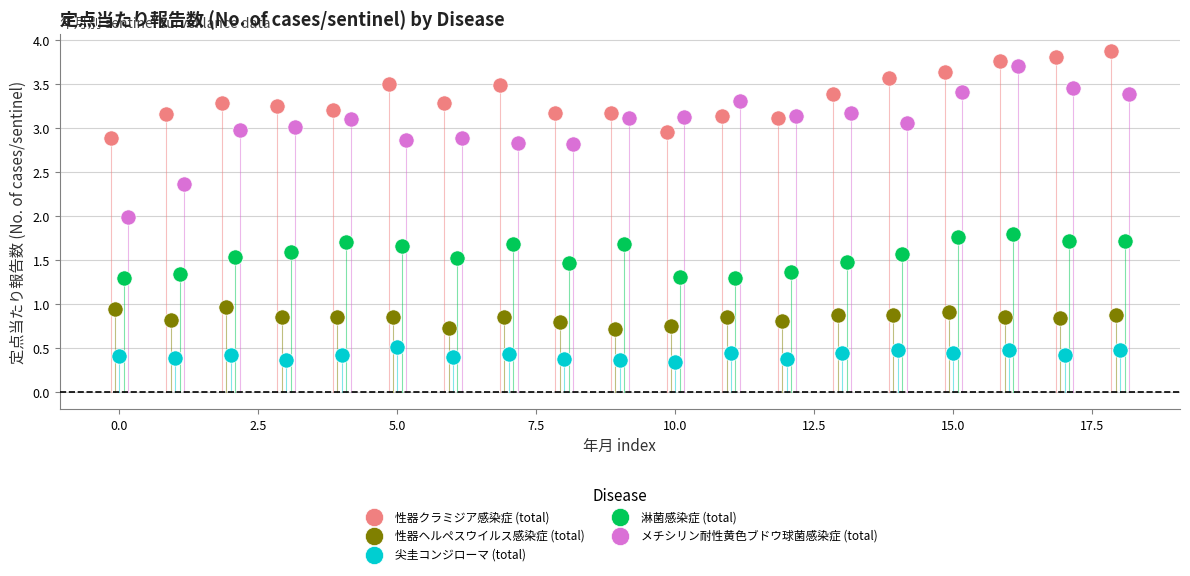

Which series reaches the minimum Y coordinate?

尖圭コンジローマ (total)